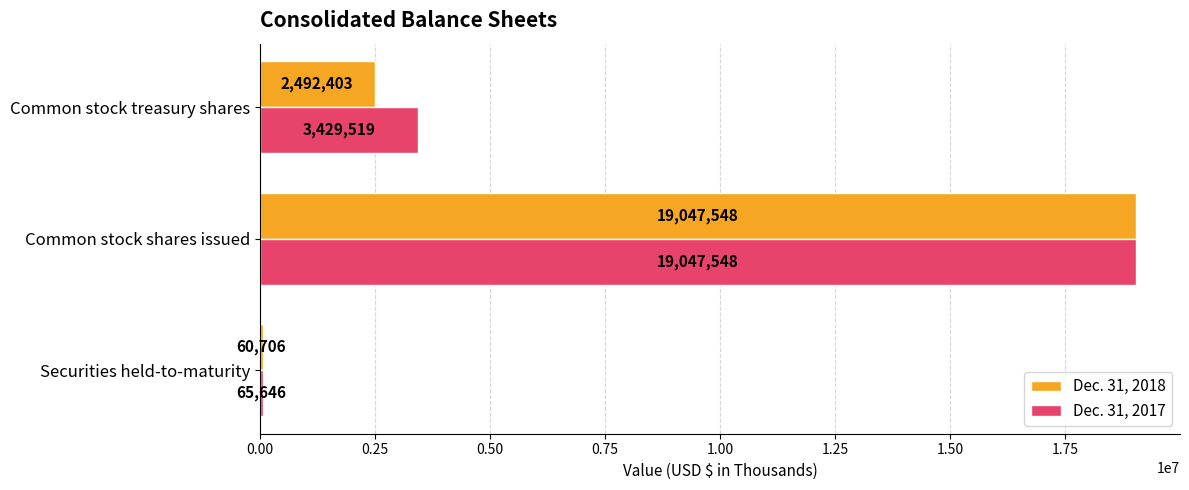

What is the maximum value shown in the chart?

19047548